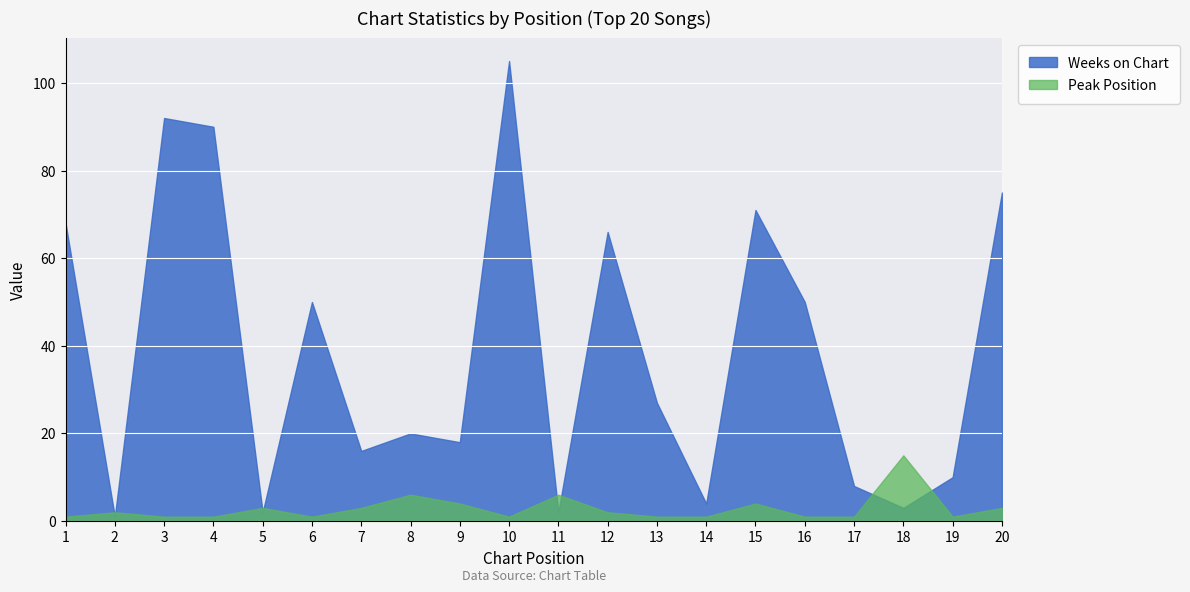

What is the difference between the maximum and second lowest values in the Peak Position series?

14